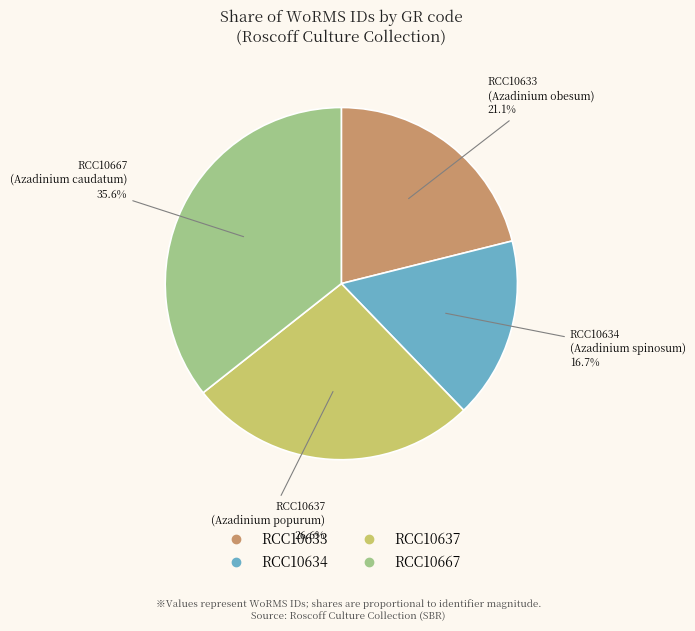

To the nearest percent, what is the difference between the largest and smallest slice percentages?

19%